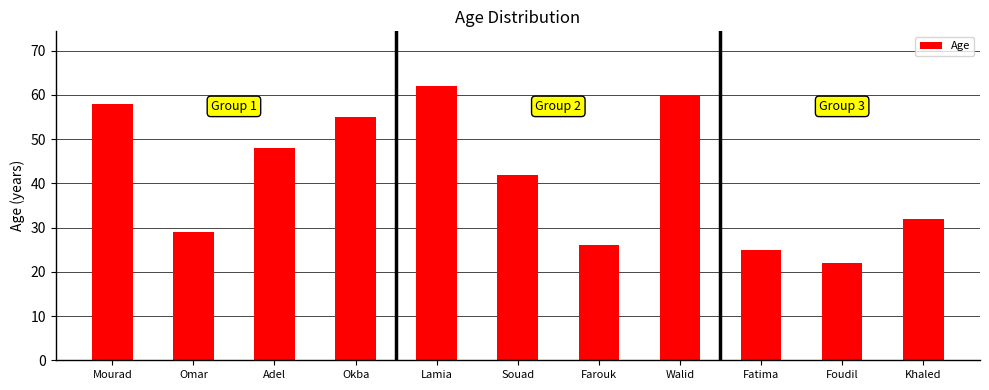

What is the smallest value displayed?

22